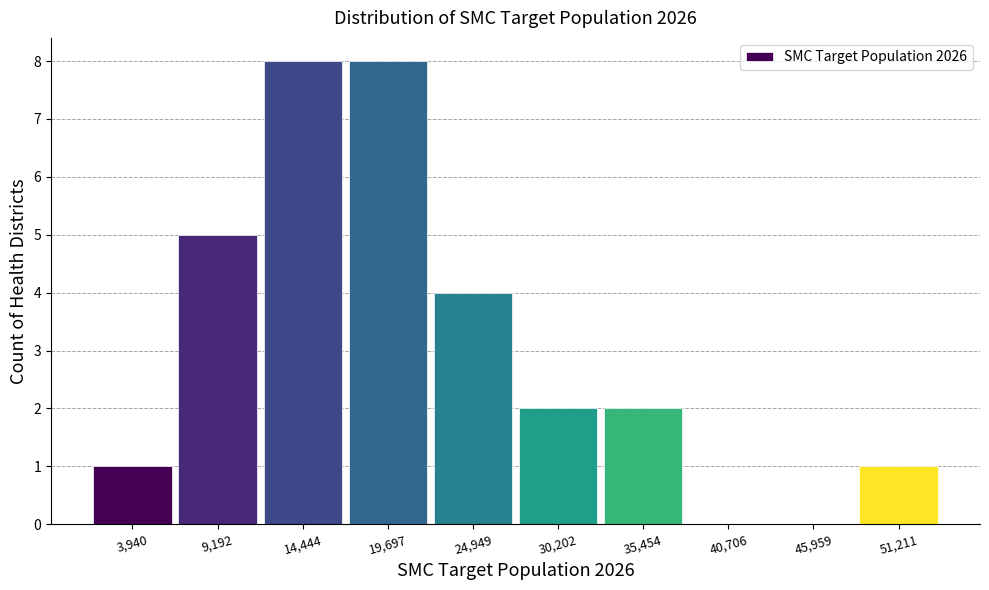

Reading right to left, extract all data points from this chart.

51,211=1	45,959=0	40,706=0	35,454=2	30,202=2	24,949=4	19,697=8	14,444=8	9,192=5	3,940=1